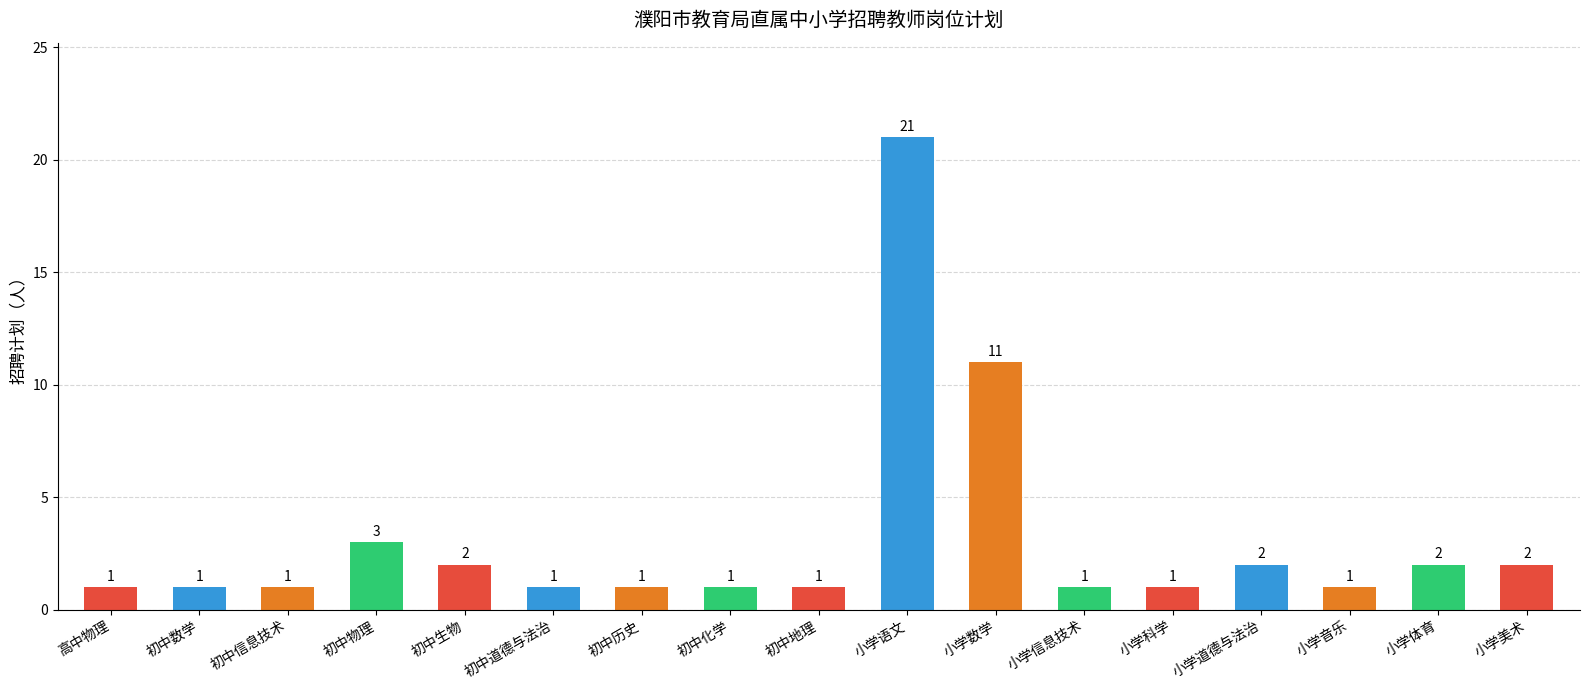

Where is the data nearest to the value 11?

小学数学